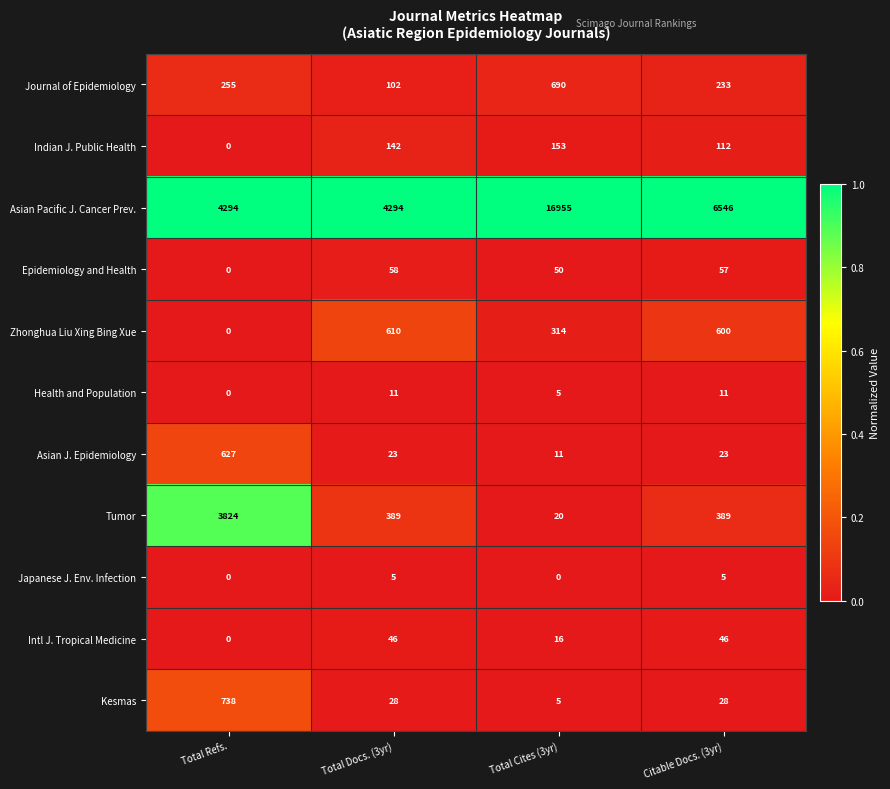

What is the total value across all series at Total Refs.?

9738